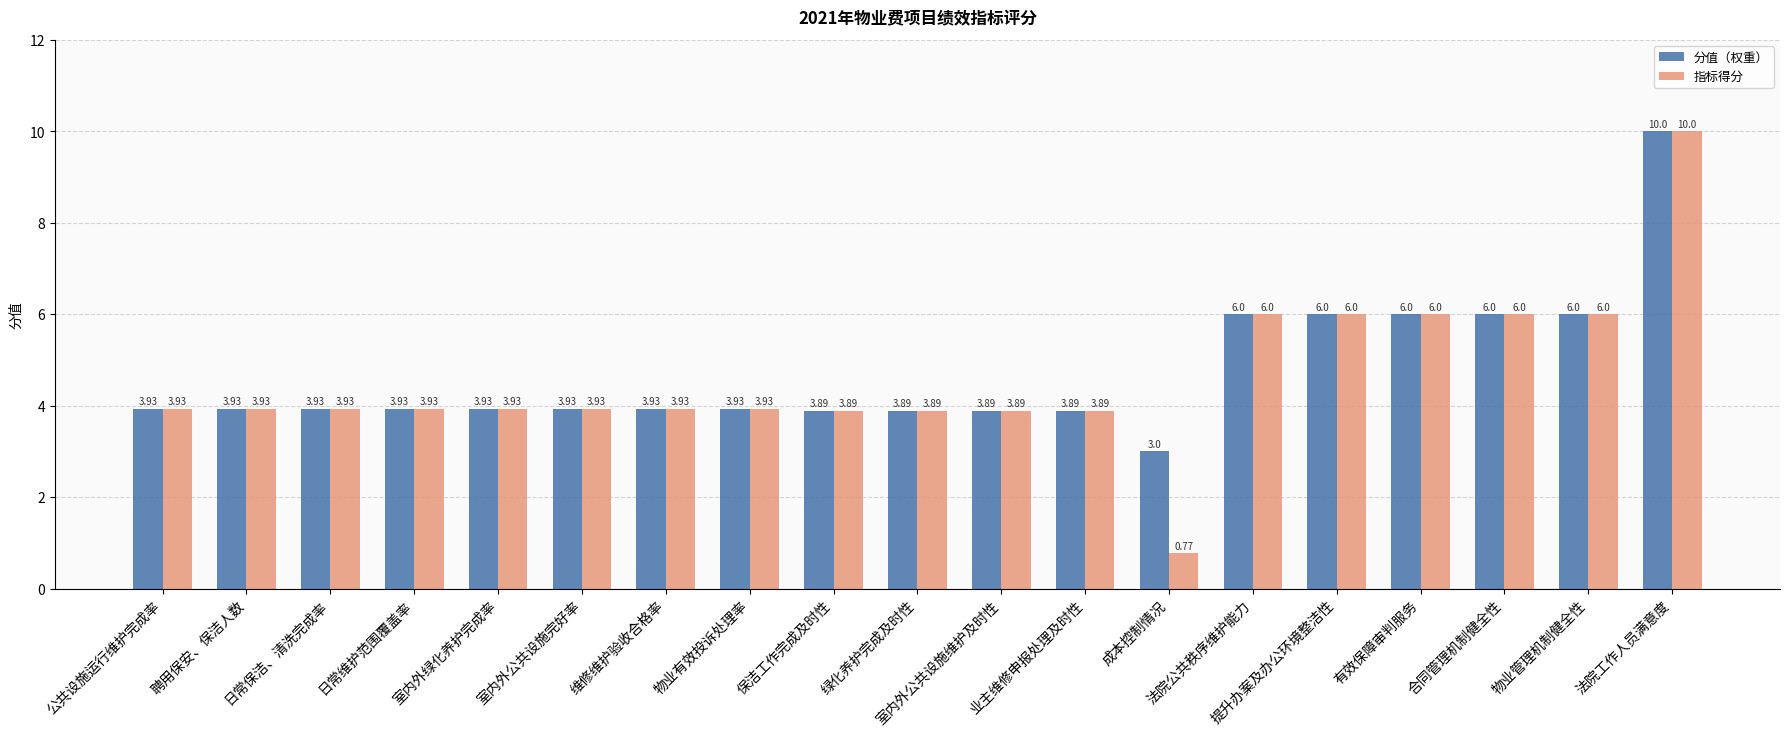

True or false: 分值（权重） has a value of 3.9 at 公共设施运行维护完成率.

True